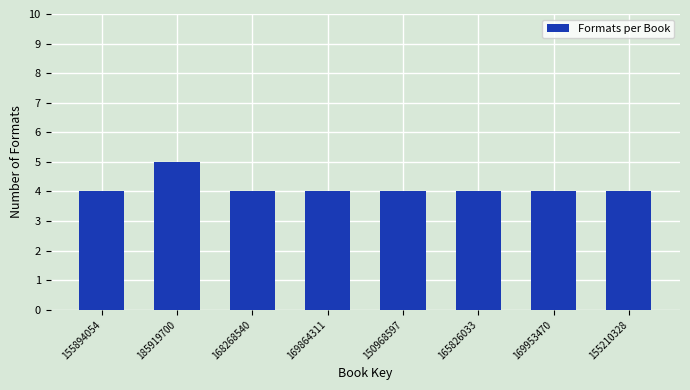

Reading right to left, what are all the values shown in this chart?

4	4	4	4	4	4	5	4